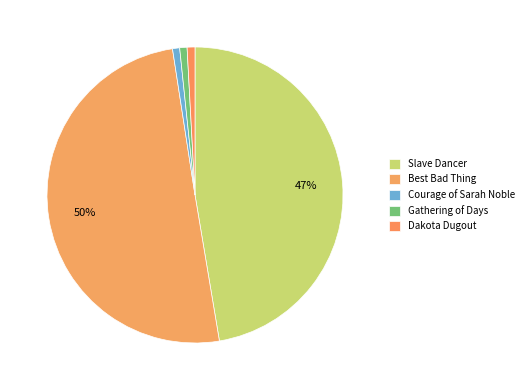

True or false: Slave Dancer accounts for 47% of the total.

True